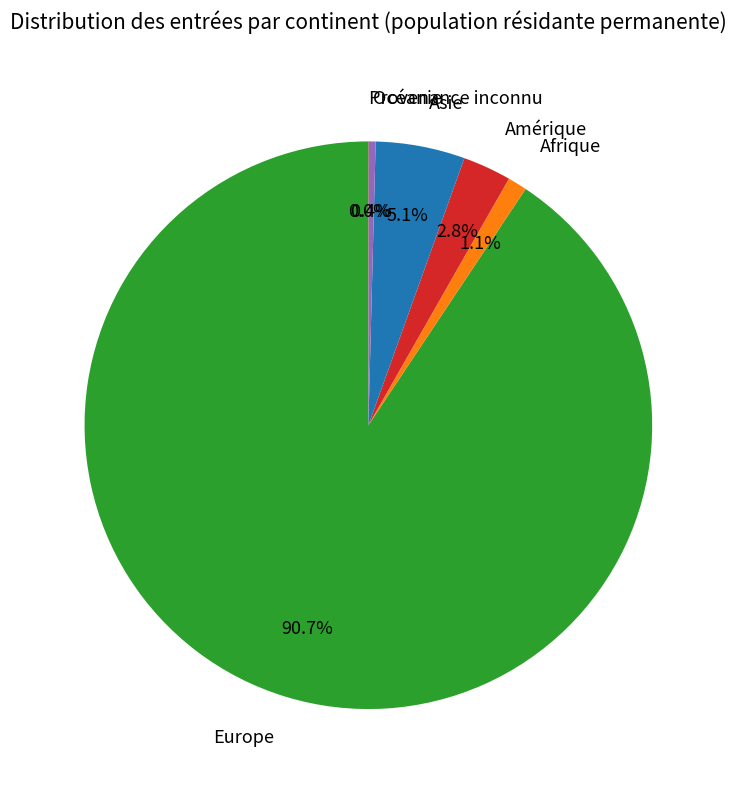

Which category accounts for the majority?

Europe